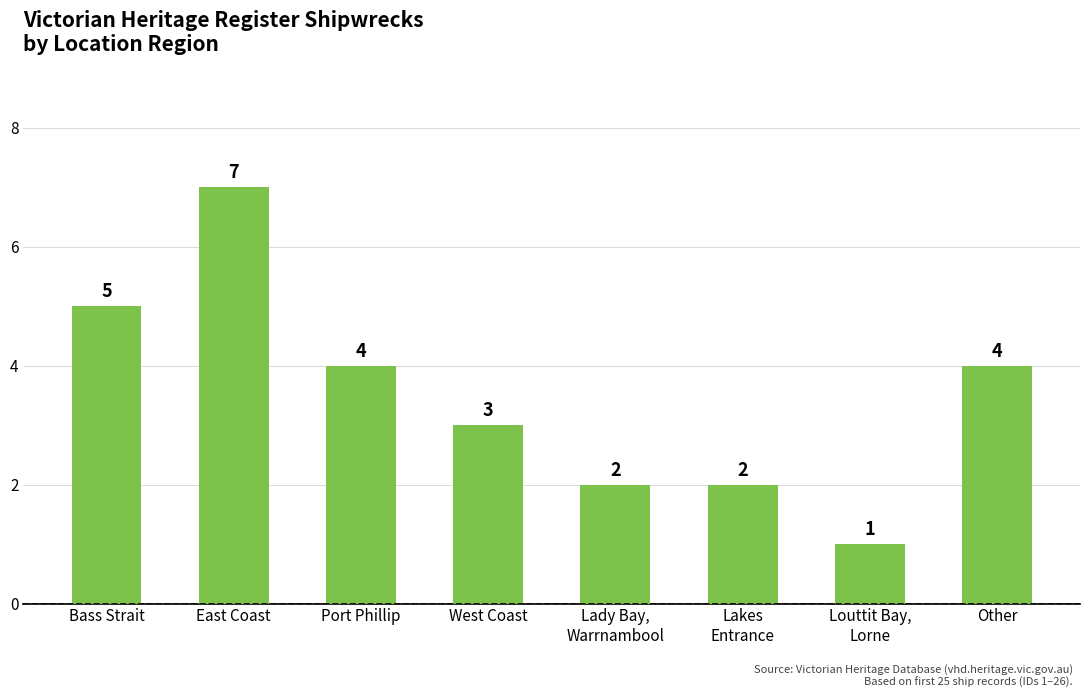

What is the sum of all values?

28